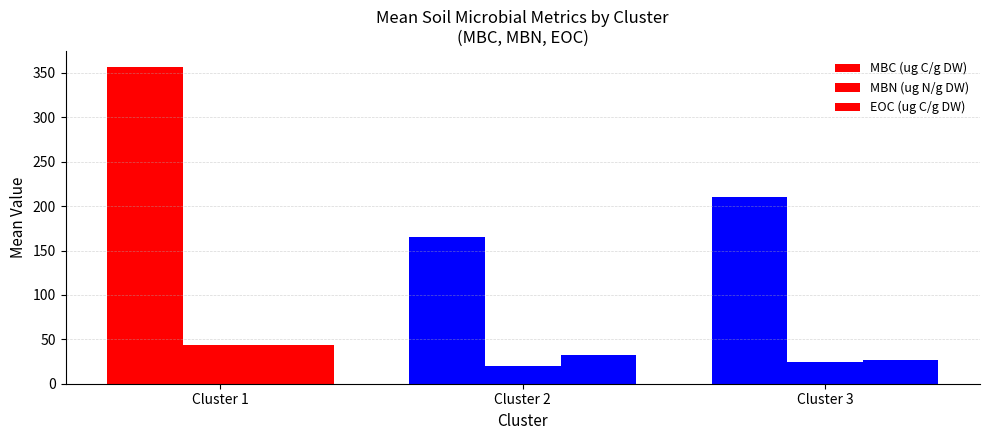

How many bars are there in each group?

3